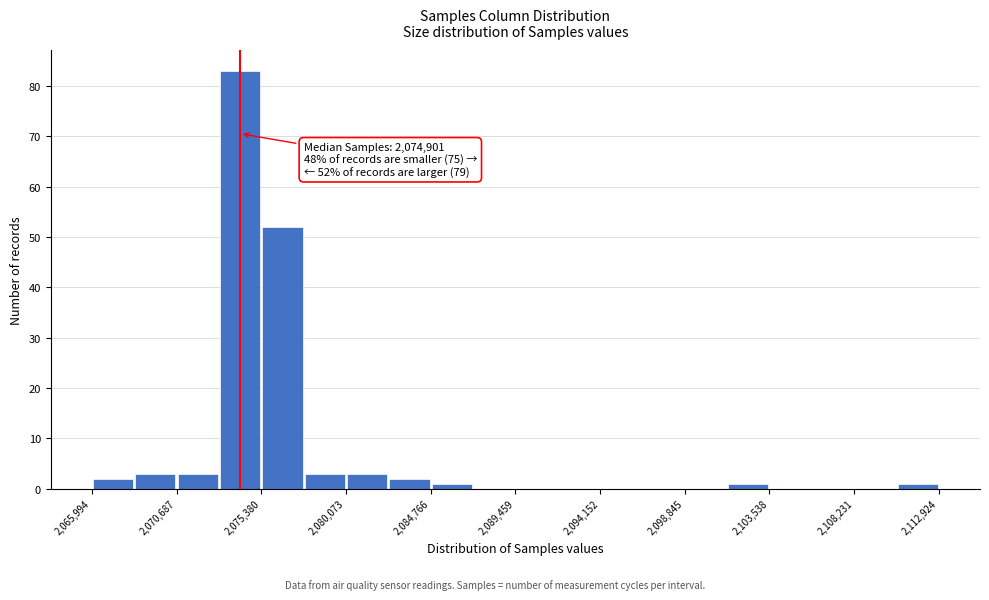

Which range on the x-axis has the tallest bar?

2073000 to 2075500